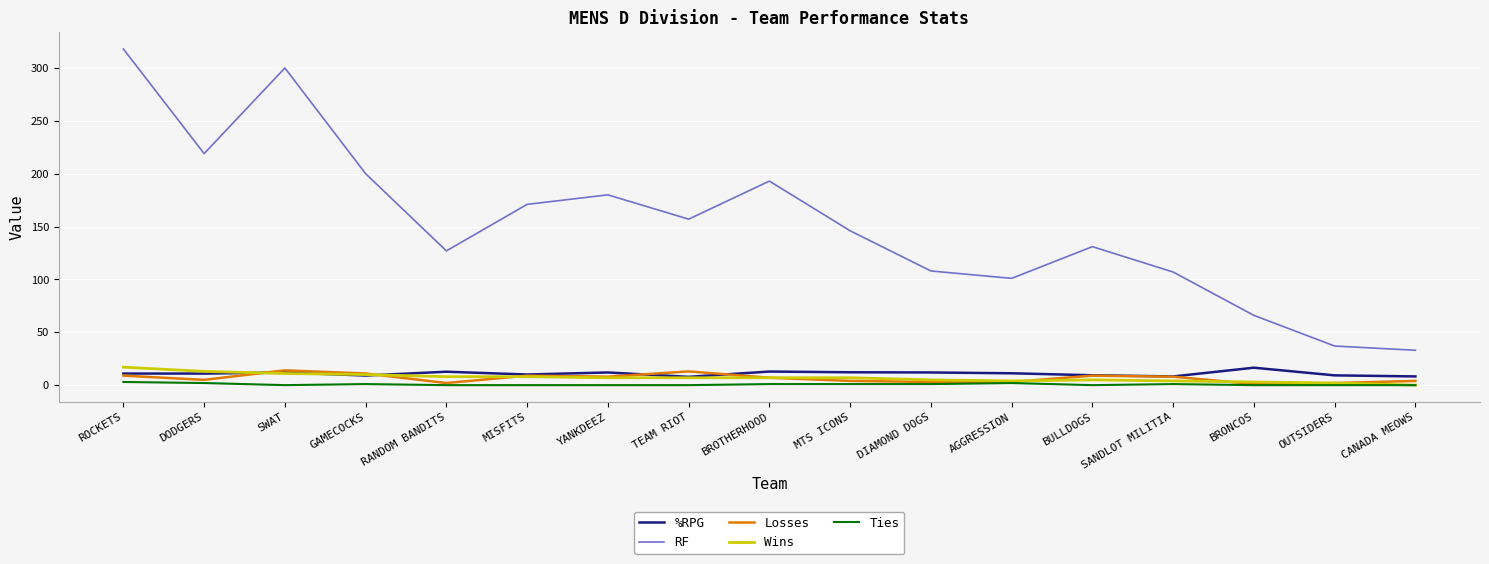

What is the total value across all series at MISFITS?

198.1